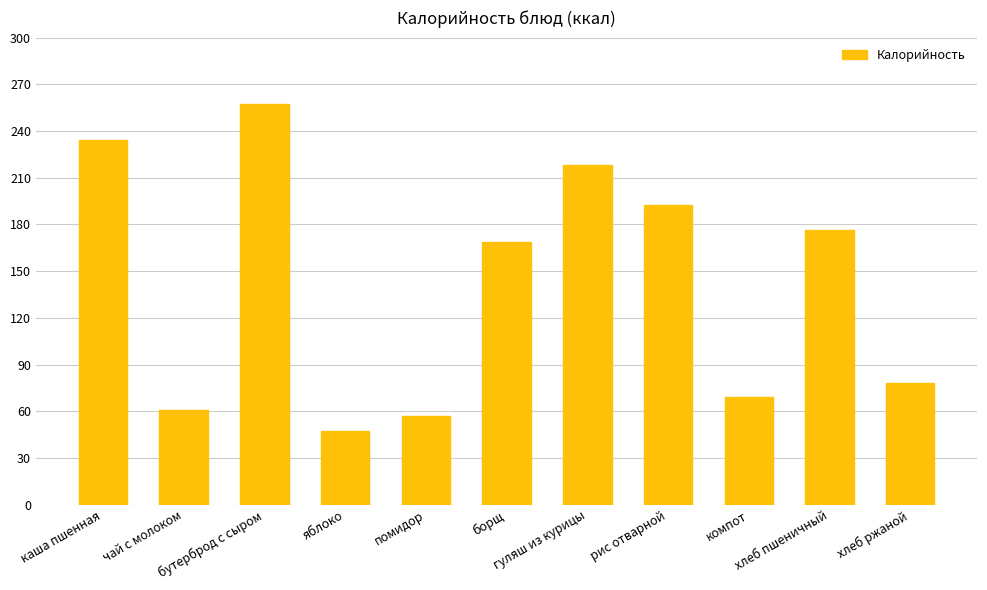

Are the bars grouped side by side (vs. stacked)?

No